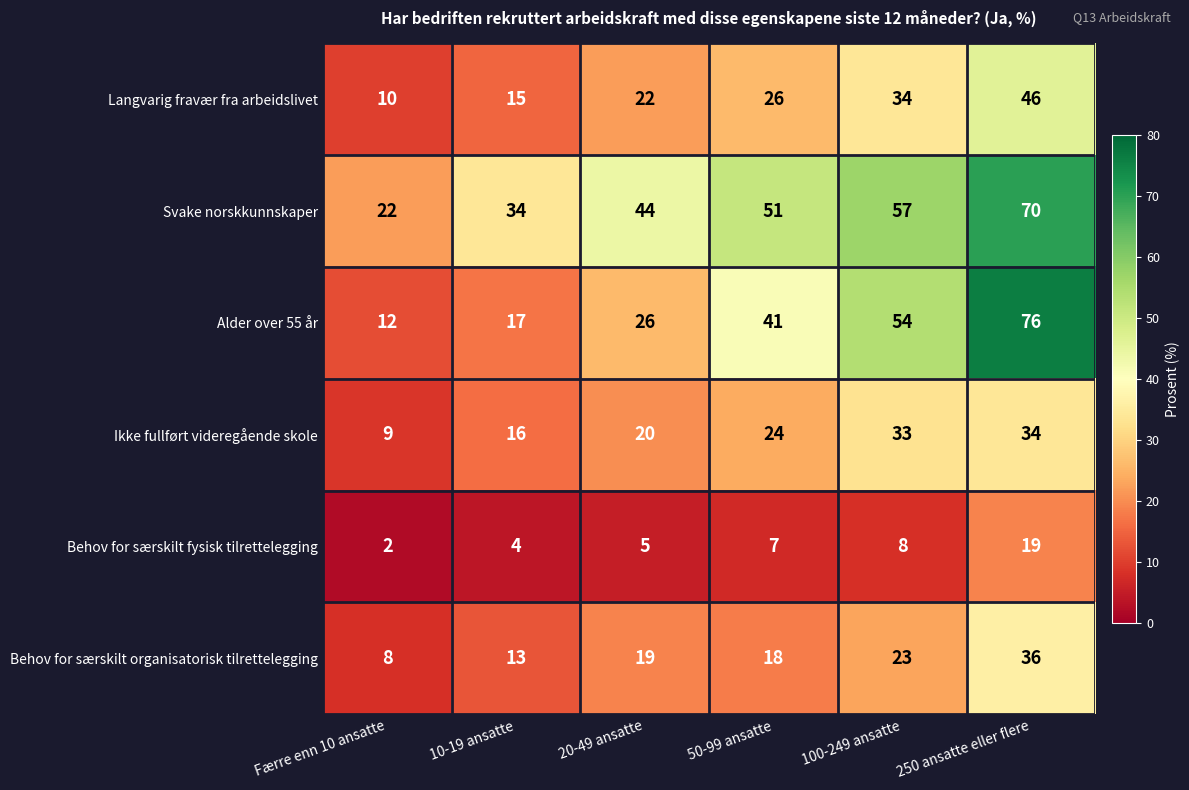

The value of Behov for særskilt fysisk tilrettelegging at 50-99 ansatte is 3. True or false?

False